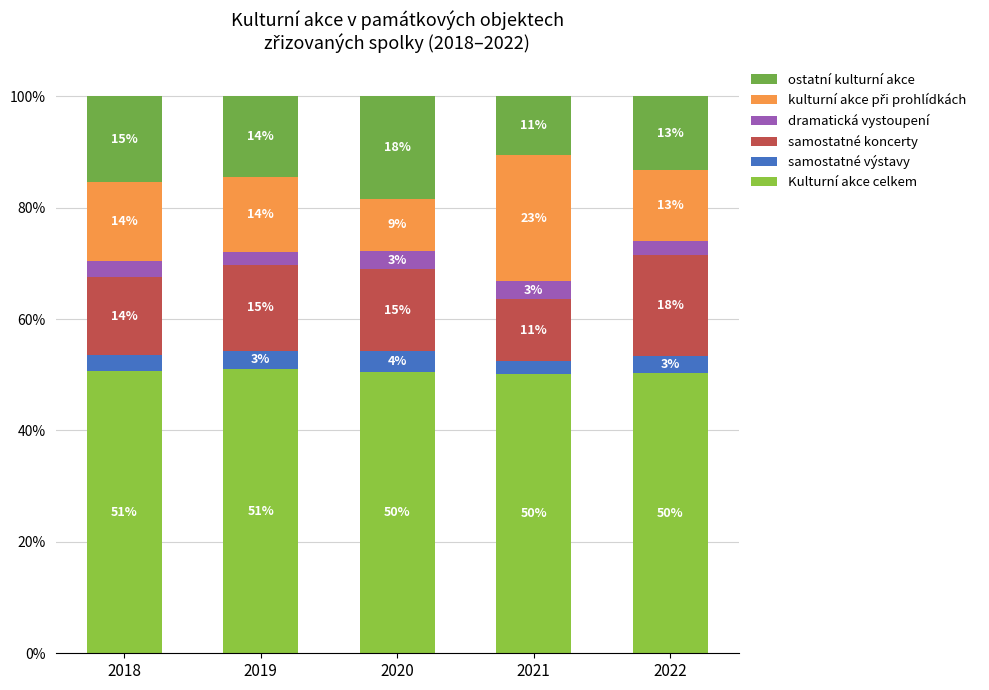

At which label does samostatné výstavy first exceed 3?

2019